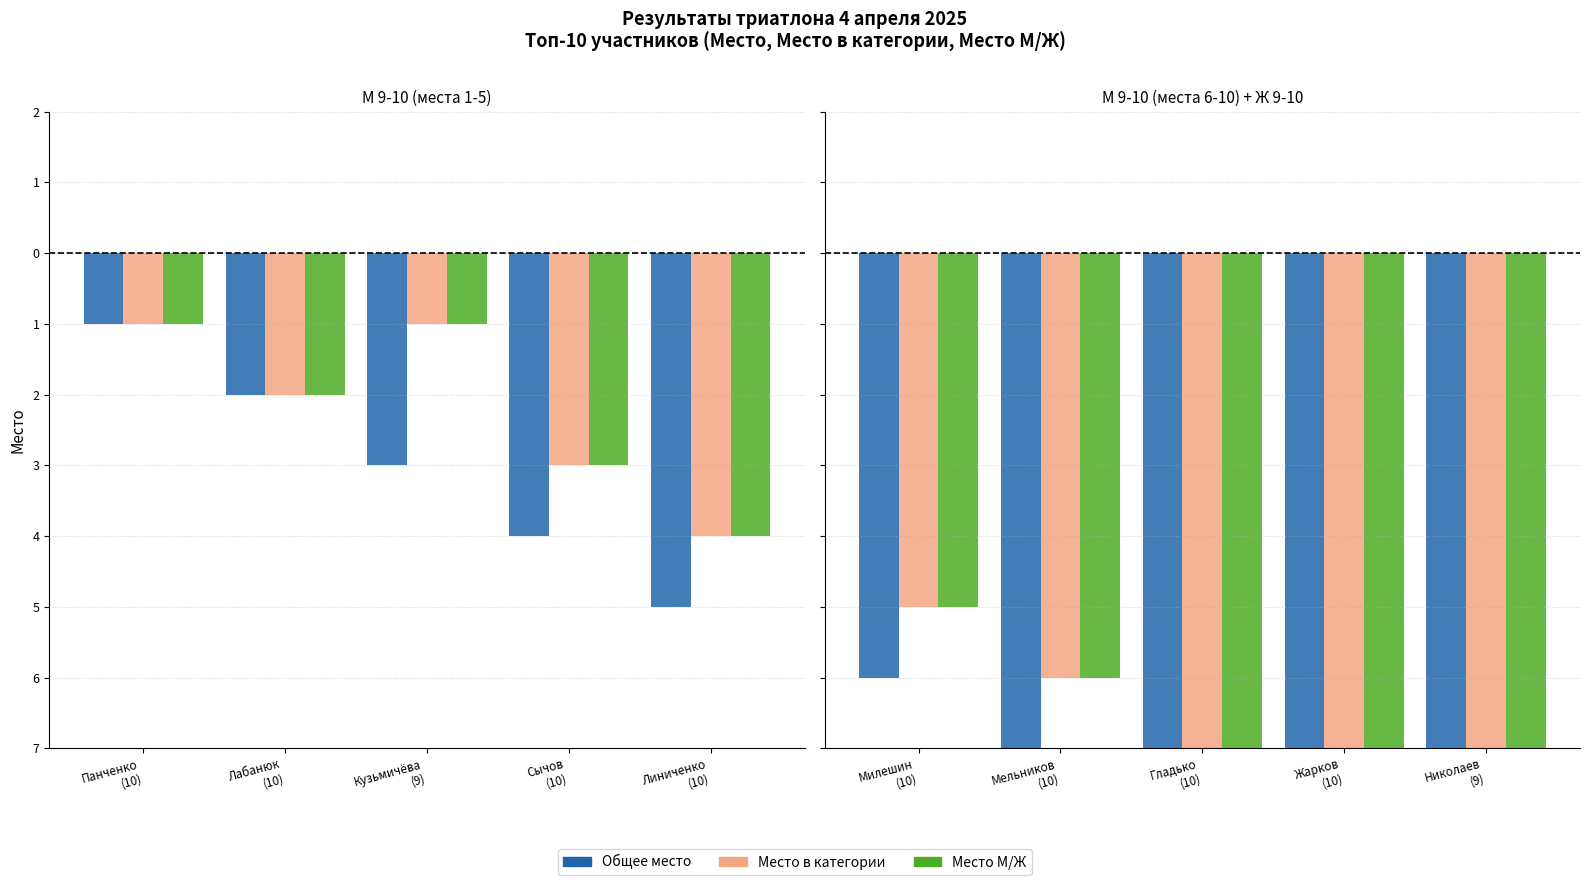

At which label is Место М/Ж closest to -7?

Гладько (10)